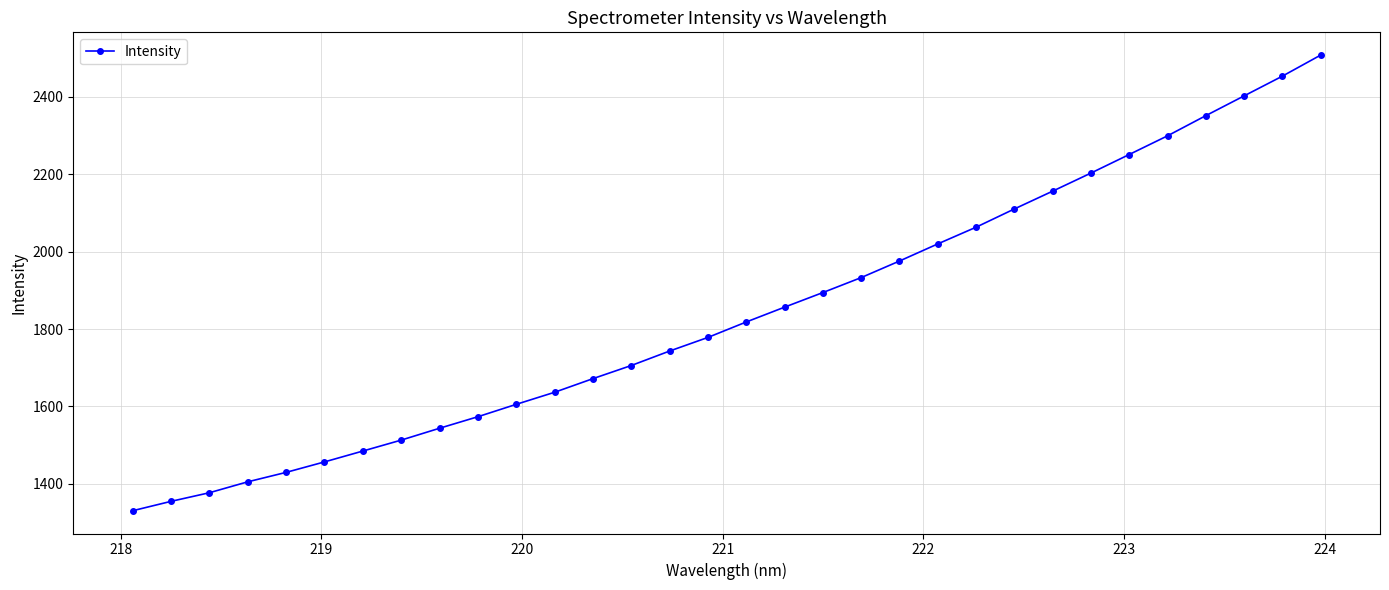

True or false: there are more than 2 points higher than both neighbors.

False